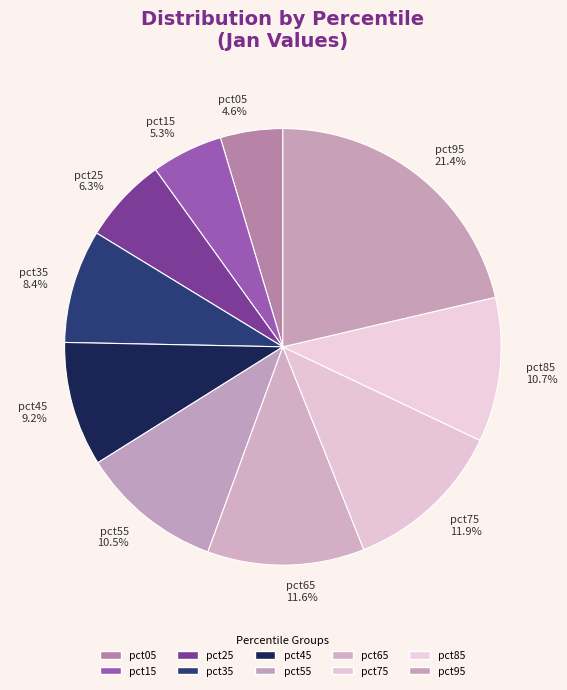

What is the smallest slice in the pie chart?

pct05